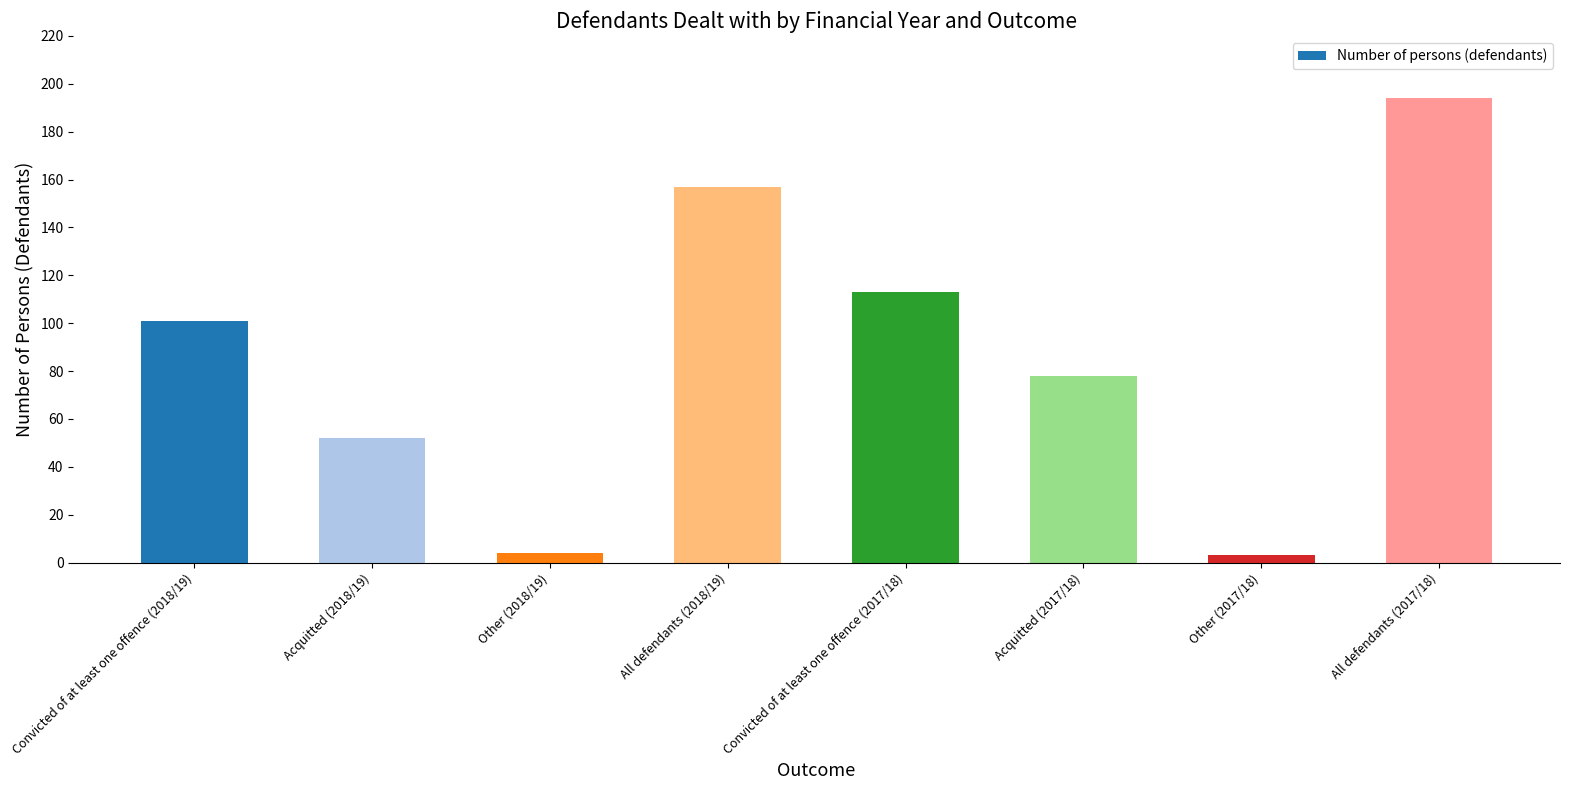

What is the change in value from Convicted of at least one offence (2018/19) to All defendants (2017/18)?

+93